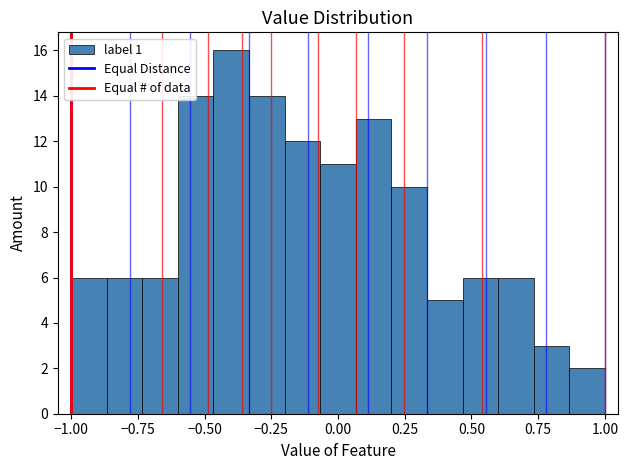

Read against the x-axis, roughly where is the centre of the tallest bar?

-0.40